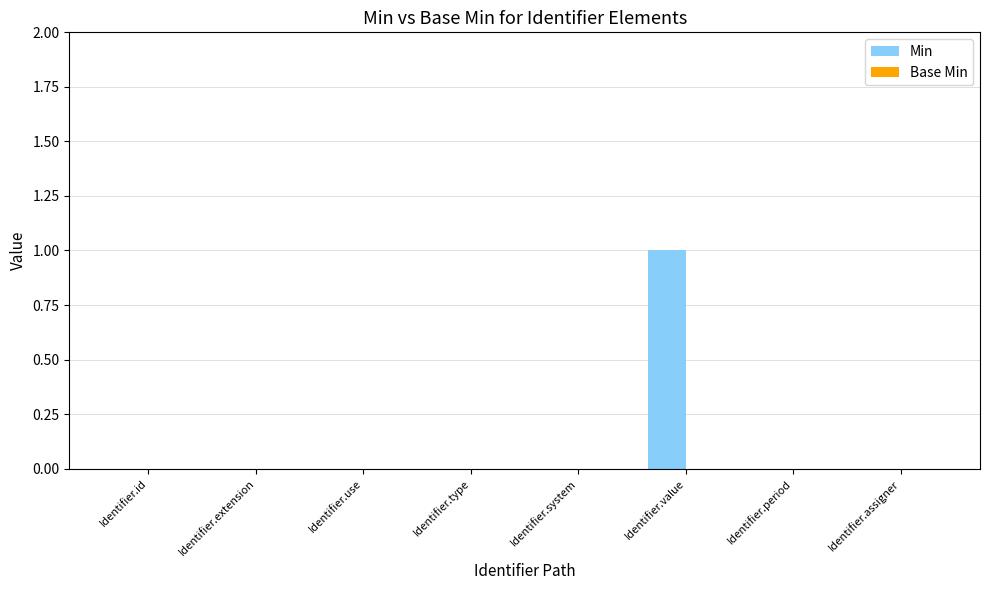

At which category does the chart reach its peak across all series?

Identifier.value